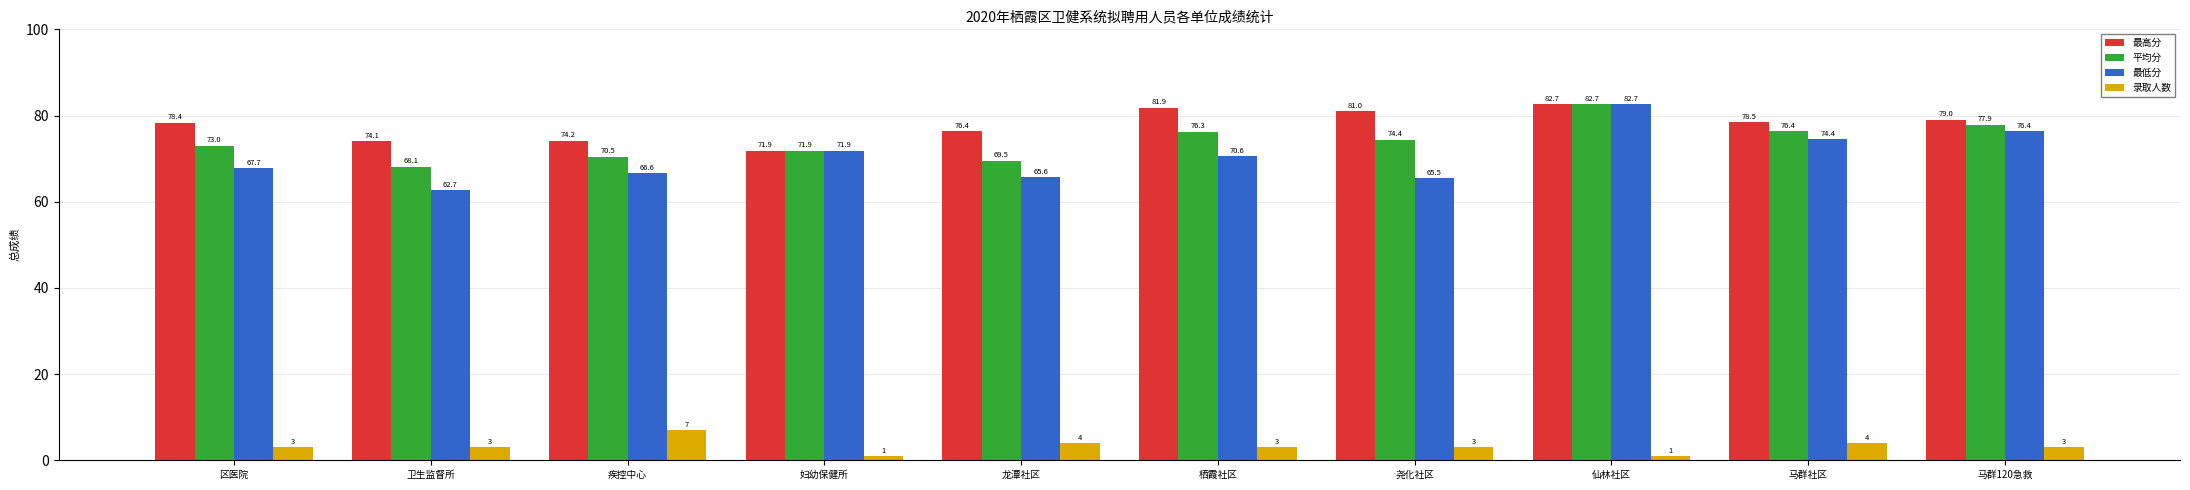

What are all the series names shown in the legend?

最高分, 平均分, 最低分, 录取人数